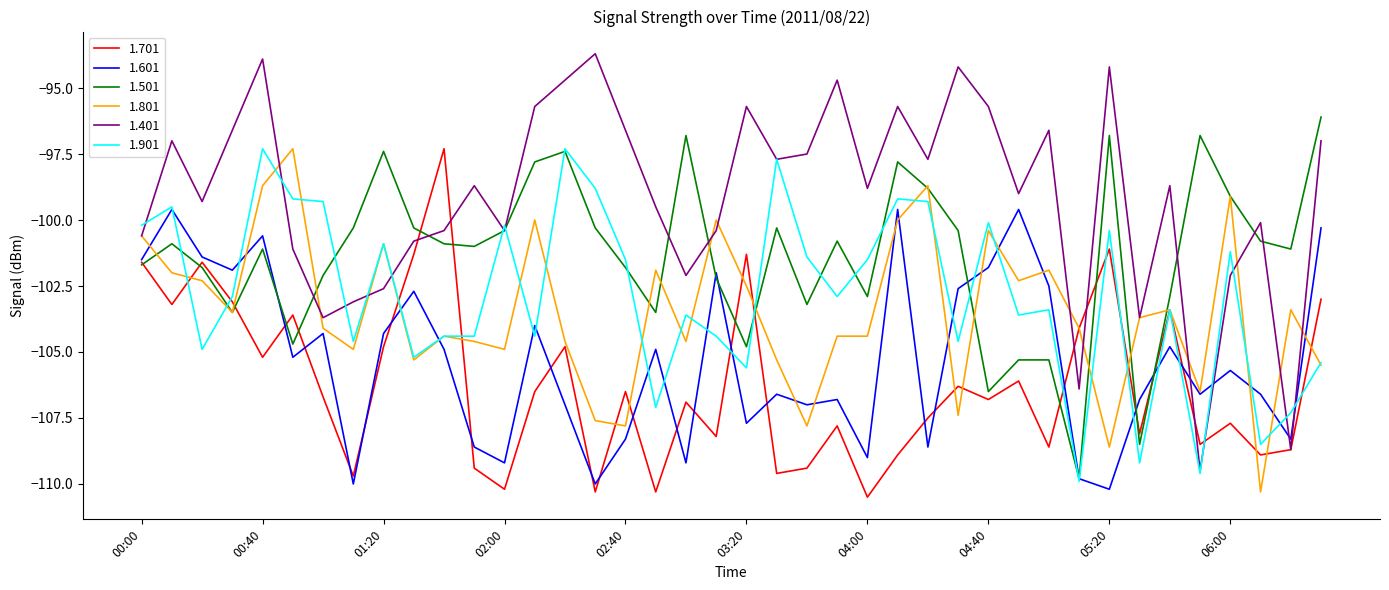

Which series has the largest total across all categories?

1.401